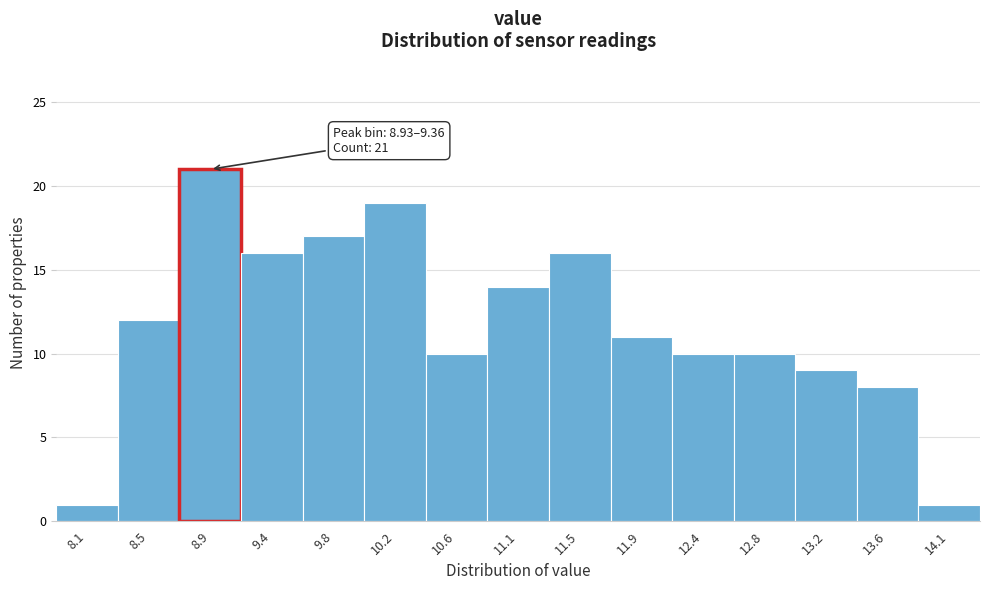

Reading right to left, list all the values displayed in this chart.

1	8	9	10	10	11	16	14	10	19	17	16	21	12	1